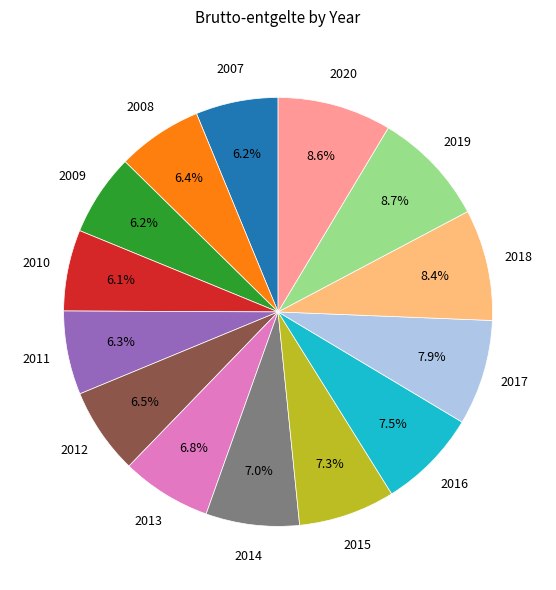

Does any single category account for the majority?

No